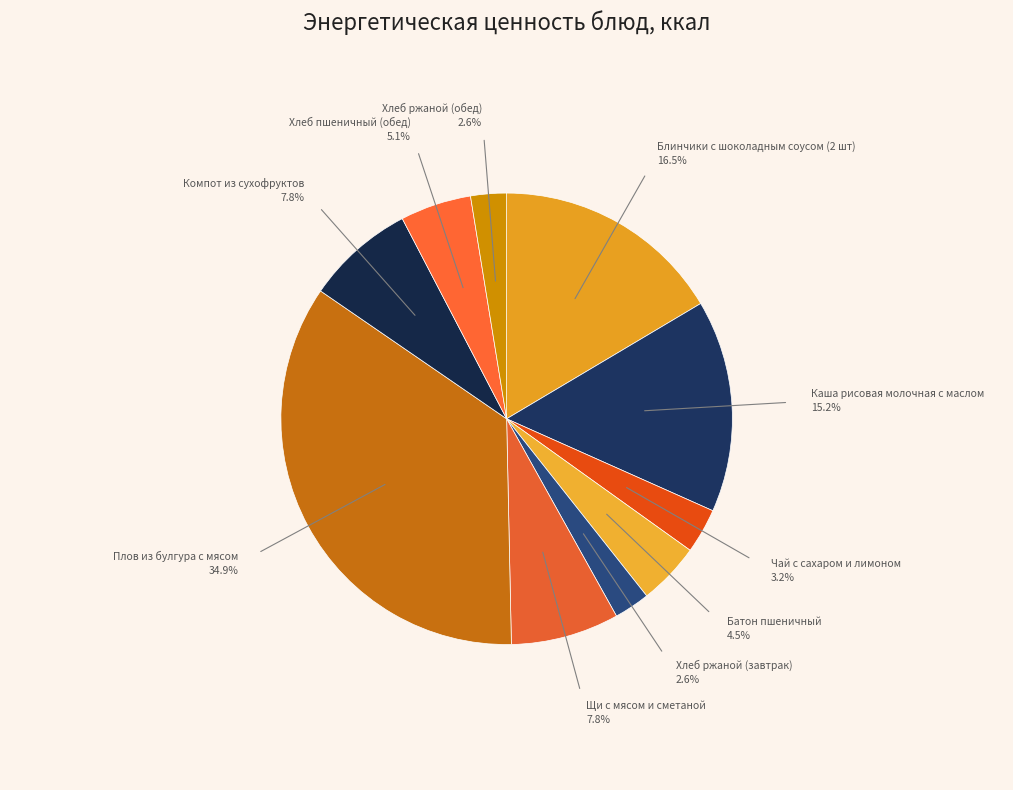

Which slice is the smallest?

Хлеб ржаной (завтрак)